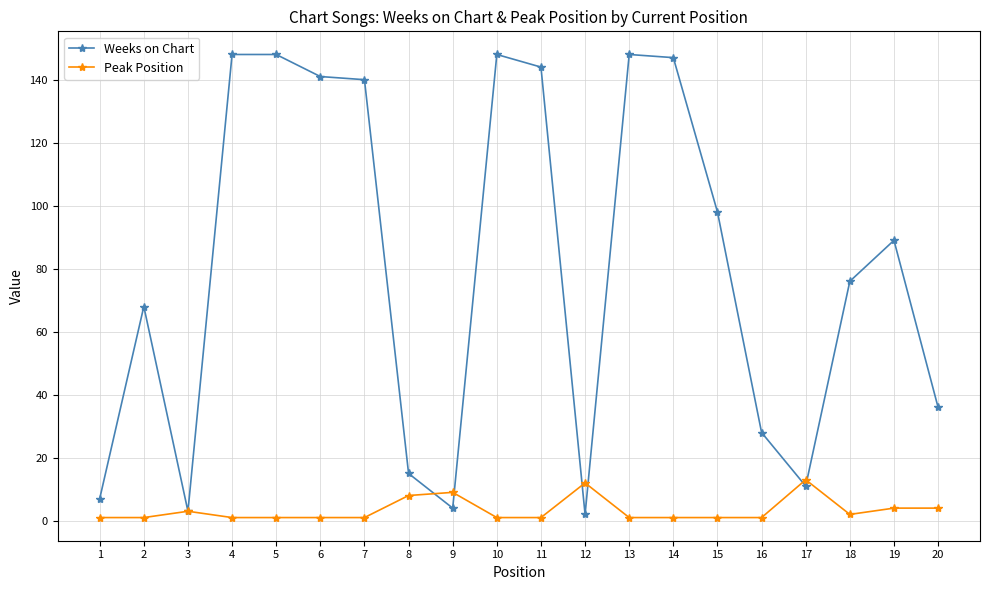

At 6, list the series in order from largest to smallest.

Weeks on Chart, Peak Position